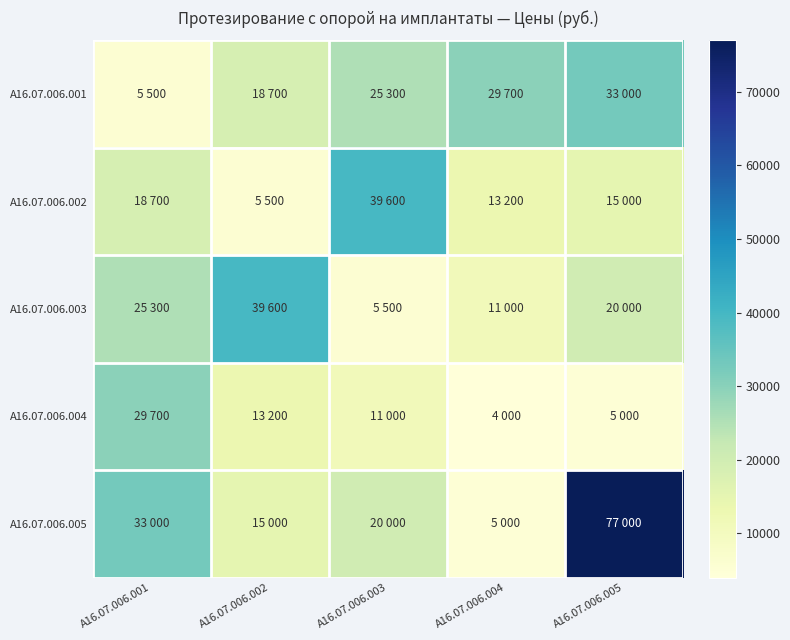

How many data points does each series have?

5